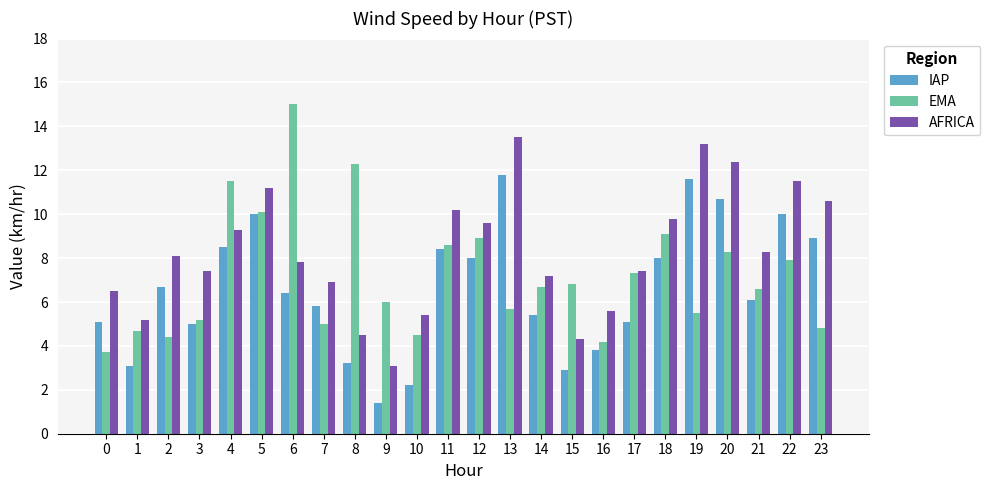

Reading left to right, extract all data points from this chart.

IAP: 5.1	3.1	6.7	5.0	8.5	10.0	6.4	5.8	3.2	1.4	2.2	8.4	8.0	11.8	5.4	2.9	3.8	5.1	8.0	11.6	10.7	6.1	10.0	8.9
EMA: 3.7	4.7	4.4	5.2	11.5	10.1	15.0	5.0	12.3	6.0	4.5	8.6	8.9	5.7	6.7	6.8	4.2	7.3	9.1	5.5	8.3	6.6	7.9	4.8
AFRICA: 6.5	5.2	8.1	7.4	9.3	11.2	7.8	6.9	4.5	3.1	5.4	10.2	9.6	13.5	7.2	4.3	5.6	7.4	9.8	13.2	12.4	8.3	11.5	10.6